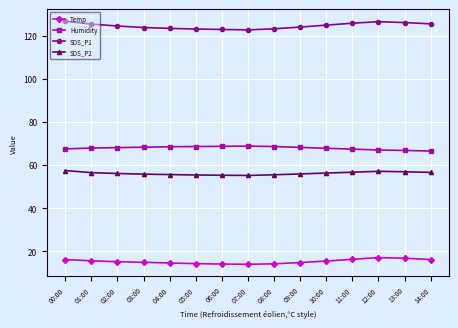

What is the average value of the SDS_P2 series?

56.2